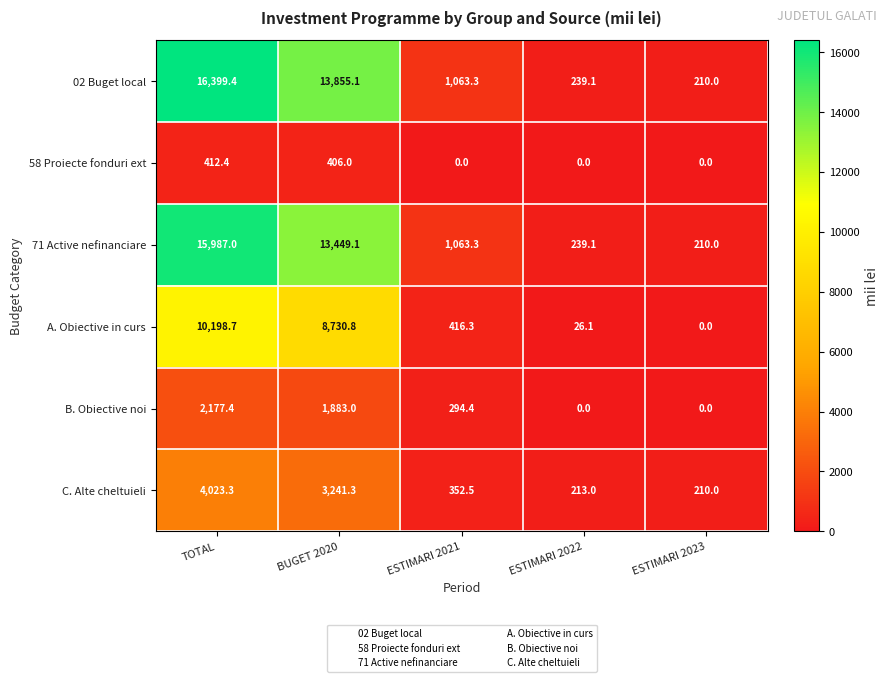

What is the difference between the highest and lowest values at ESTIMARI 2022?

239.1